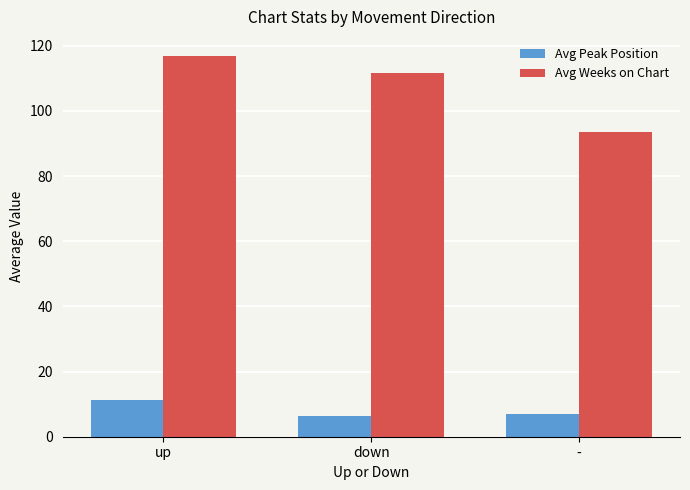

How many bars are there in each group?

2